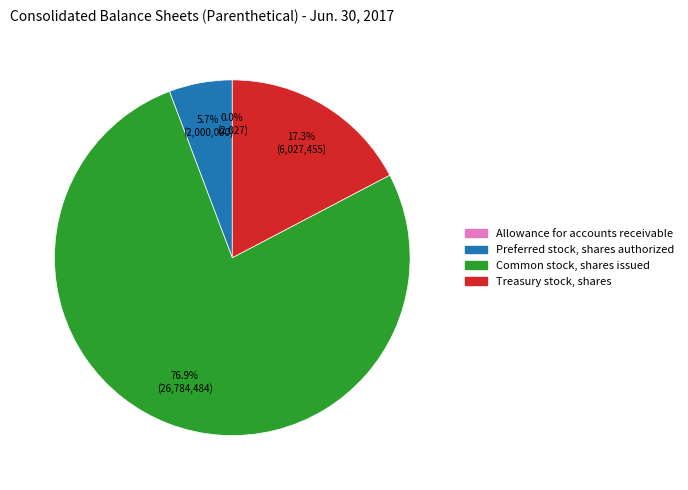

To the nearest percent, what percentage of the pie is Preferred stock, shares authorized?

6%